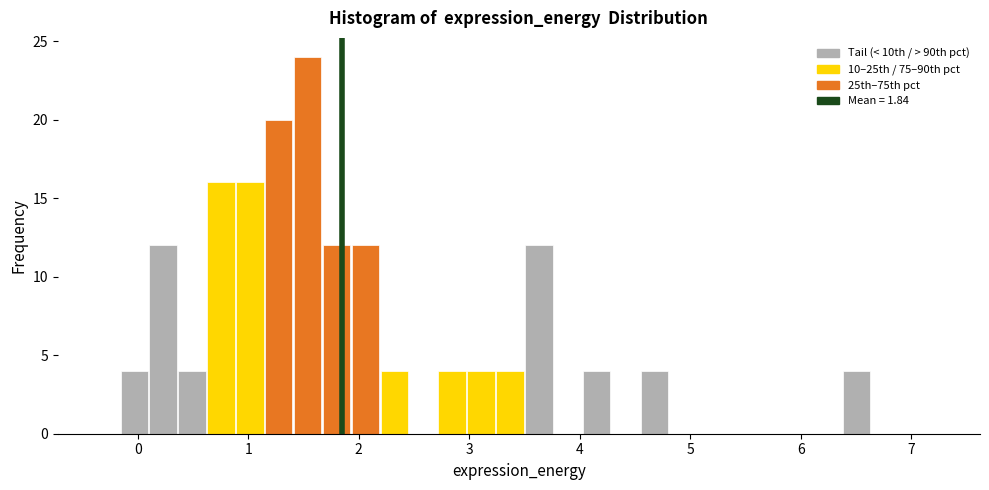

Around what value on the x-axis is the tallest bar? Give the approximate position of its centre, as read against the axis.

1.5